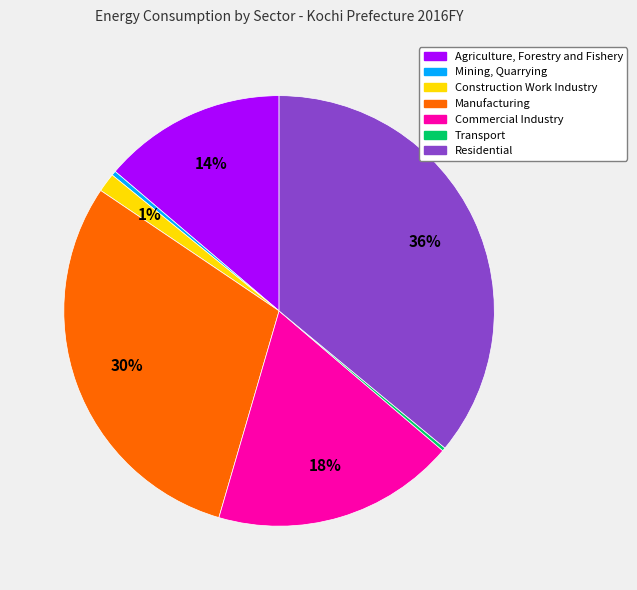

Is there any slice that represents more than half of the pie?

No